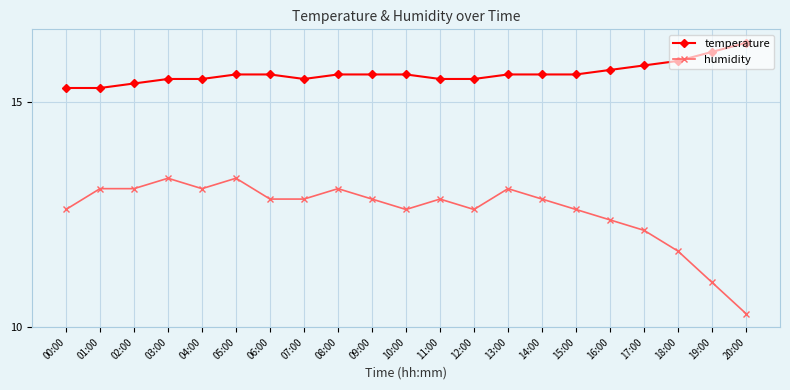

What is the difference between the maximum and second lowest values in the temperature series?

1.0